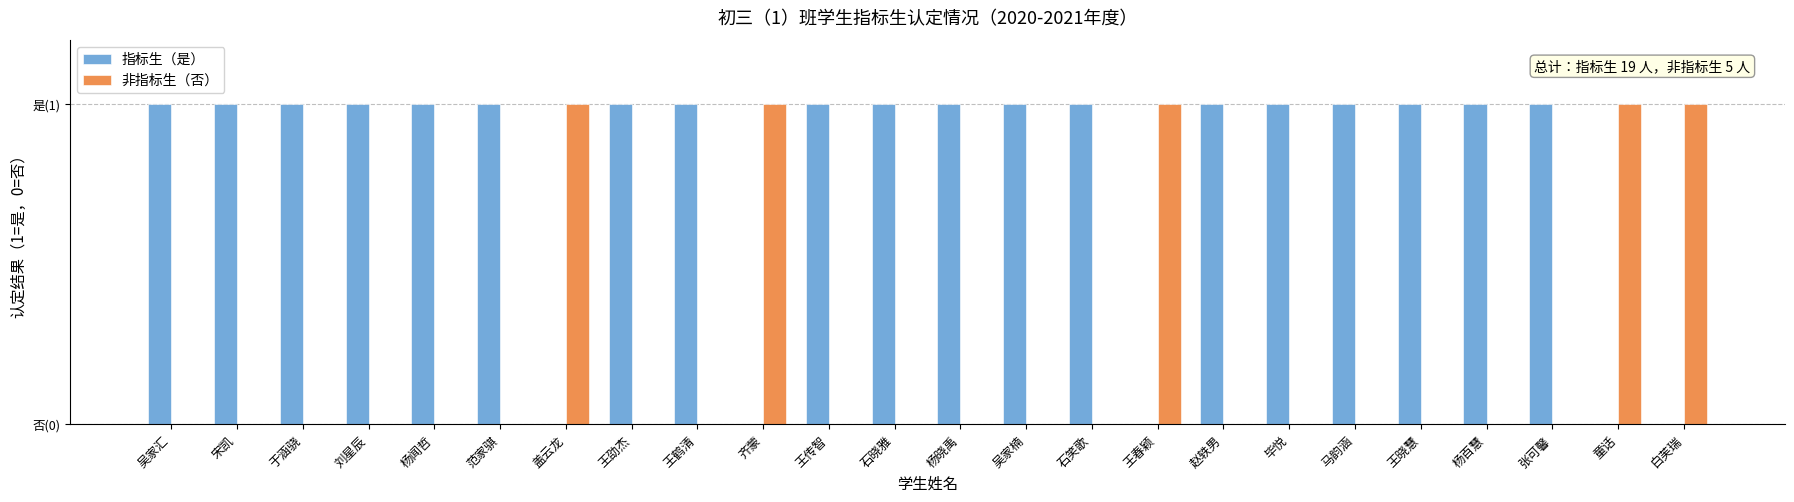

Between 石笑歌 and 白芙瑞, which series saw the biggest shift?

指标生（是）